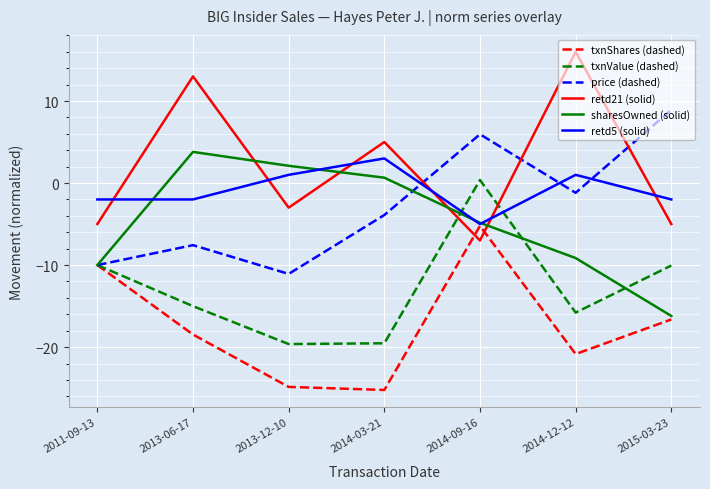

True or false: retd5 (solid) has more than 1 interior local peaks.

True